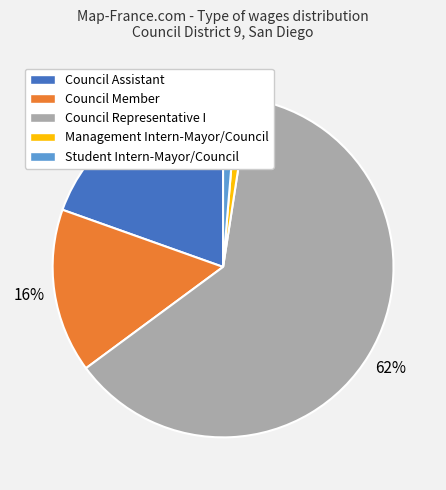

To the nearest percent, what percentage of the pie is Council Assistant?

20%